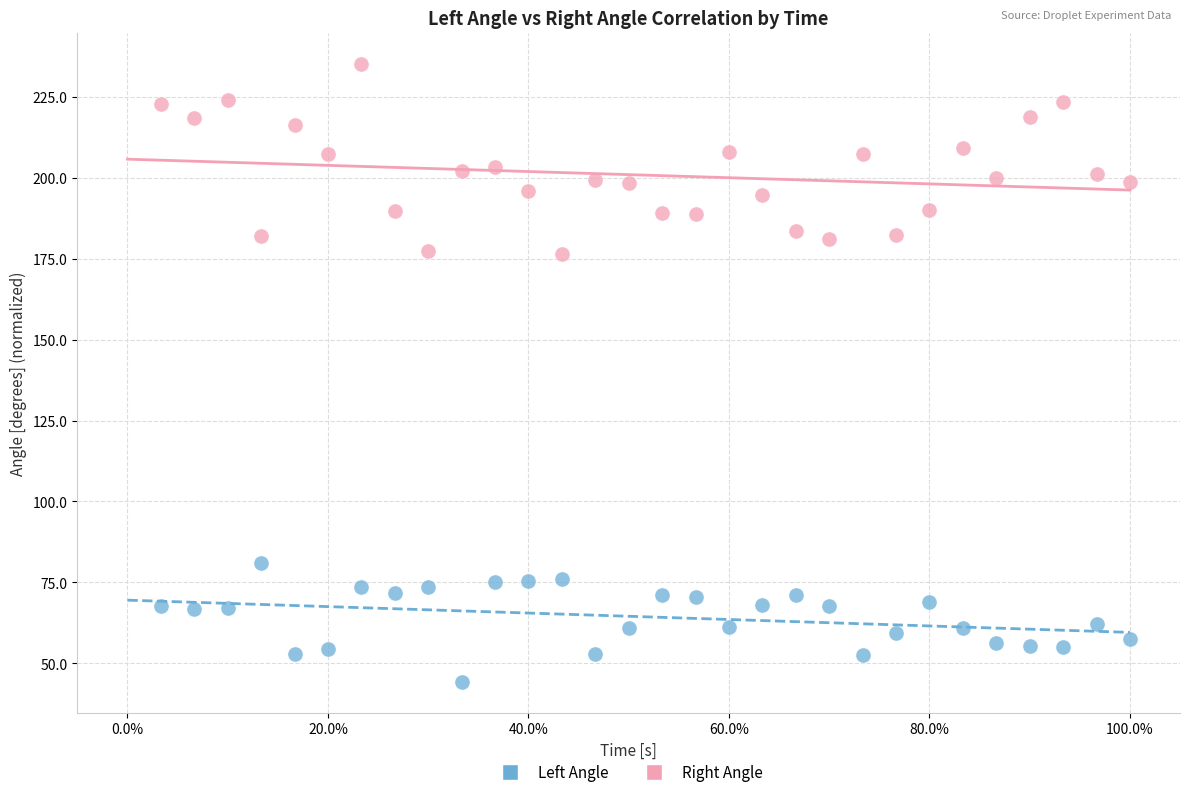

Which series contains the highest Y value?

Right Angle